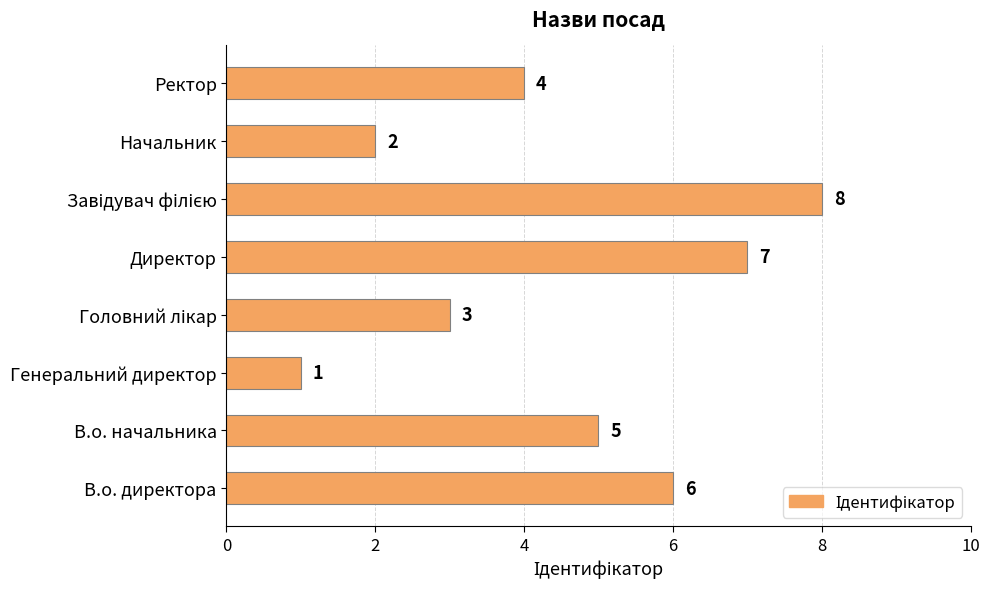

How many bars are there in total?

8